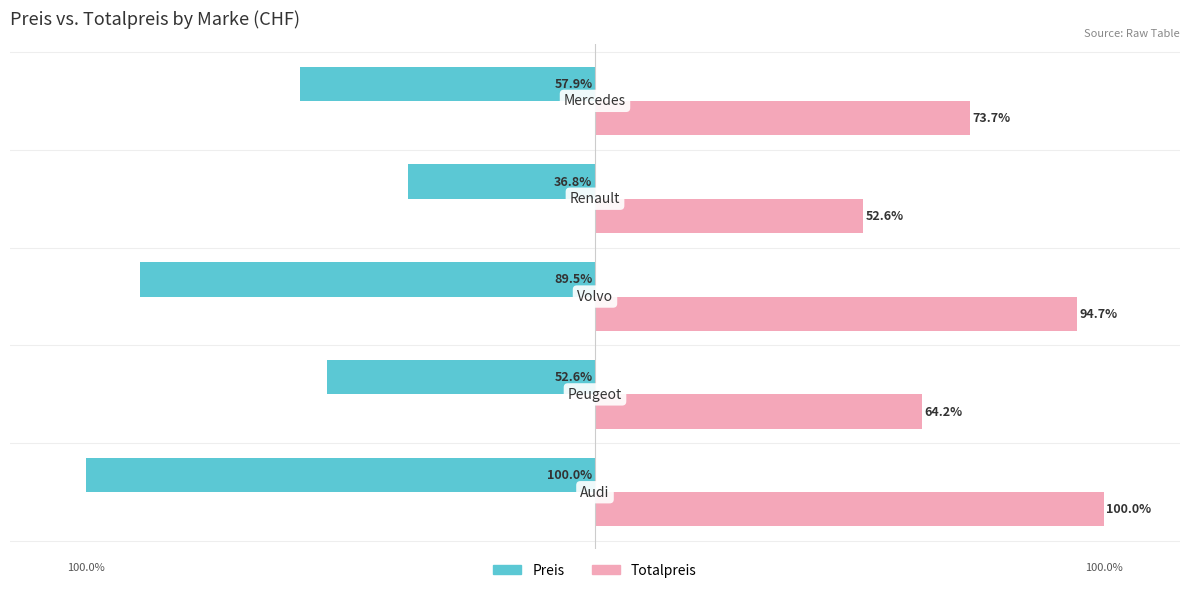

Rank the series by their average value, from highest to lowest.

Totalpreis, Preis